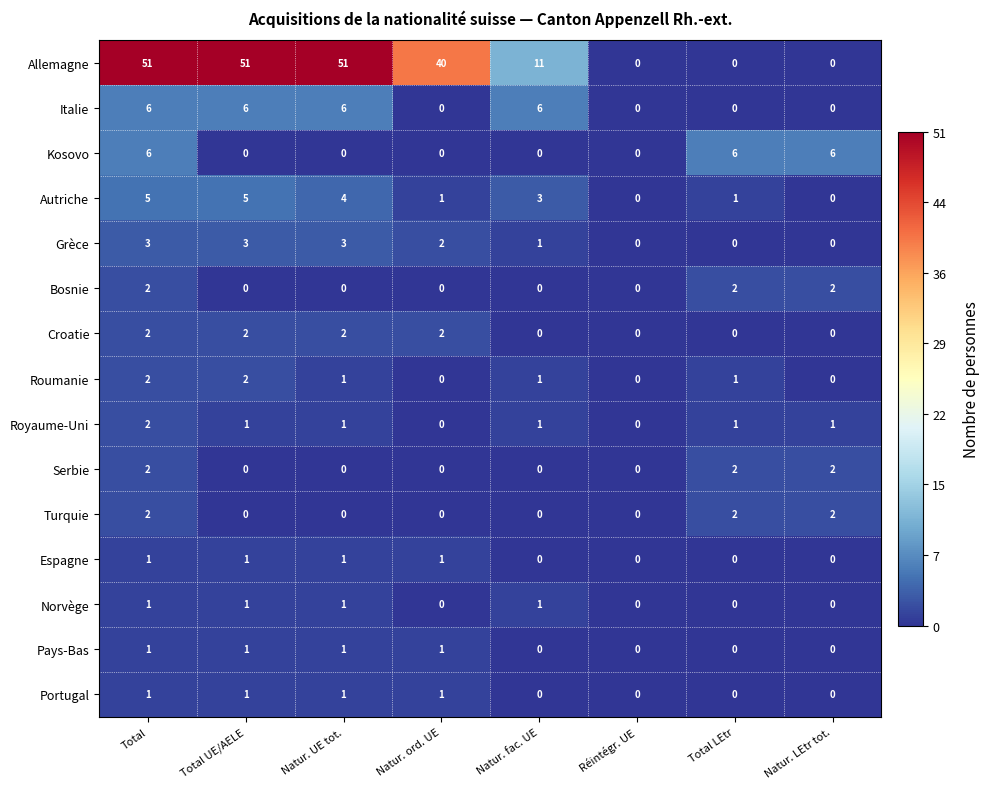

What is the difference between the maximum and second lowest values in the Grèce series?

3